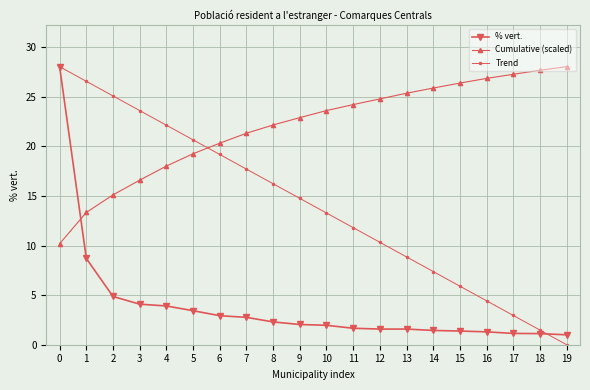

What is the total value across all series at 17?

31.4